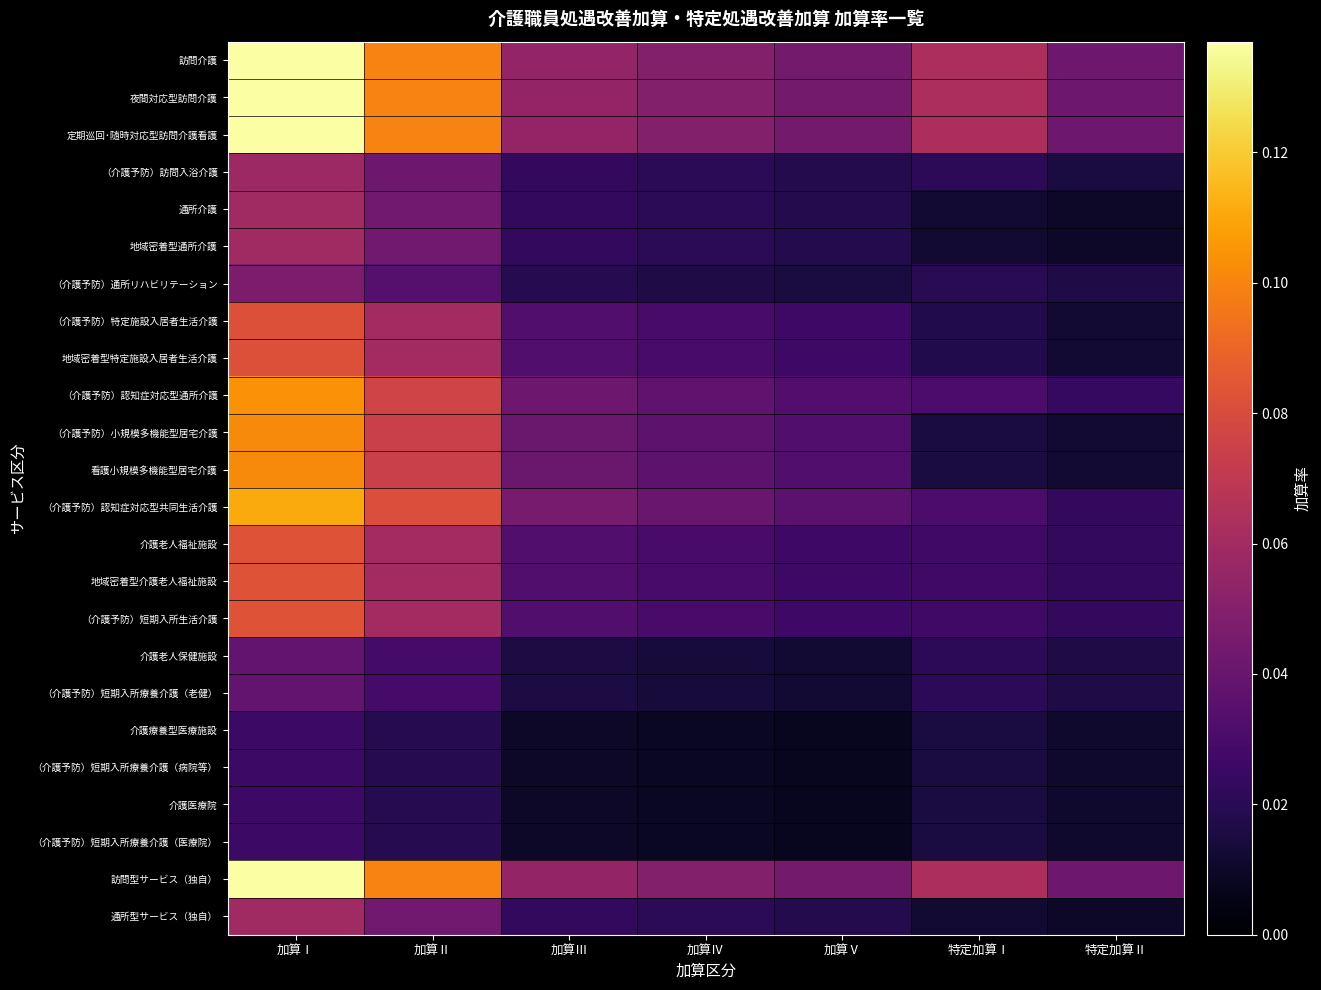

At which category does the chart reach its minimum across all series?

加算Ⅴ